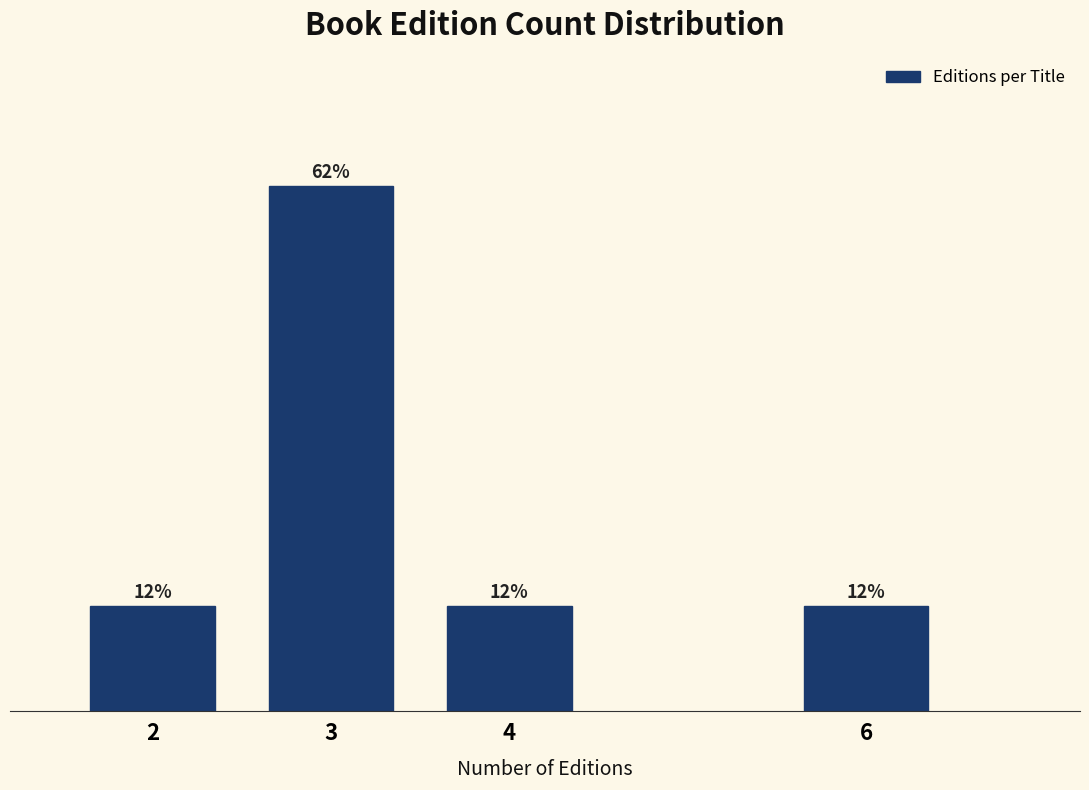

Are the bars horizontal?

No